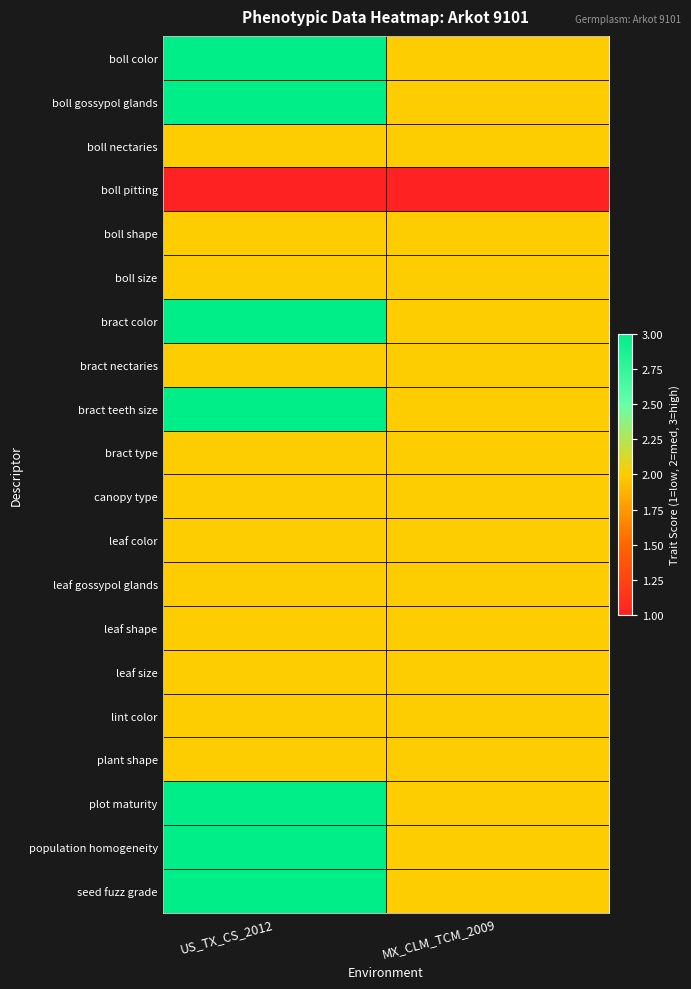

Count the number of categories in the chart.

2